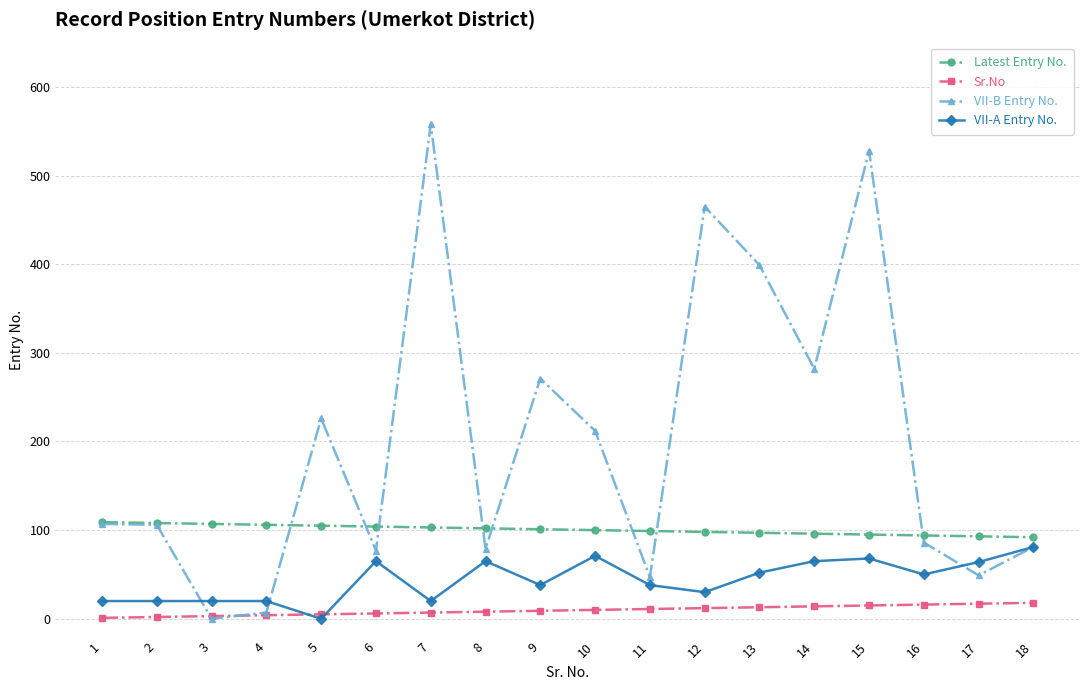

Which category has the highest value in the VII-B Entry No. series?

7